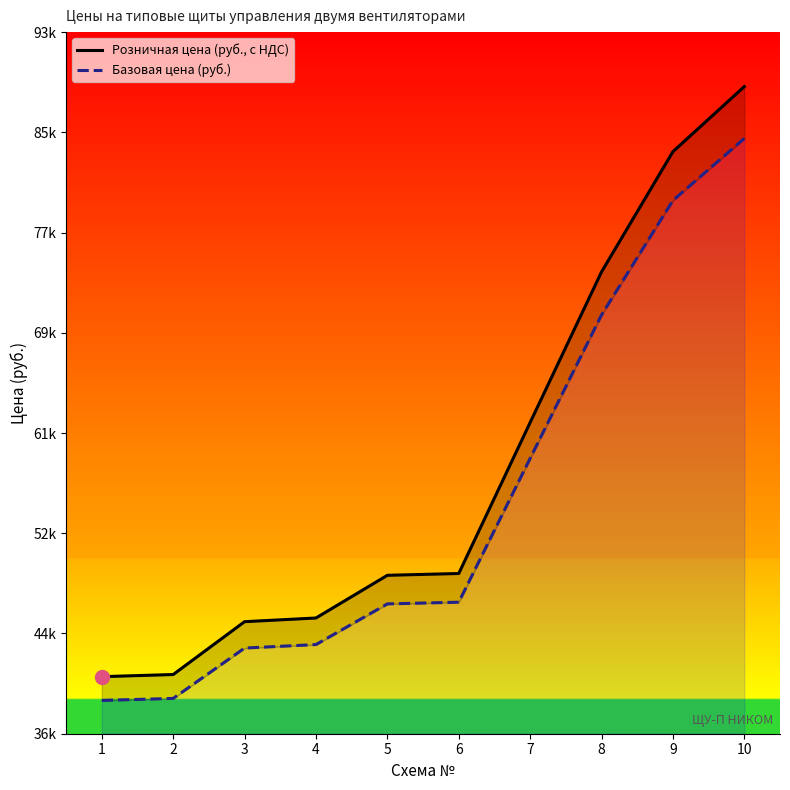

What are all the series names shown in the legend?

Розничная цена (руб., с НДС), Базовая цена (руб.)